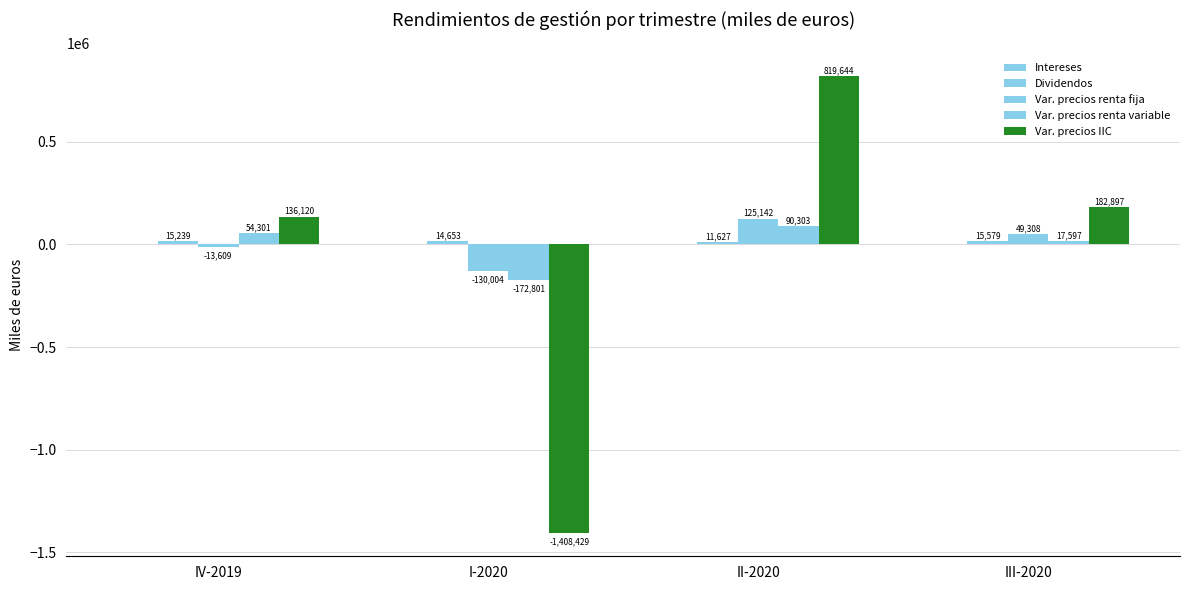

What is the difference between the Intereses values at II-2020 and III-2020?

1095